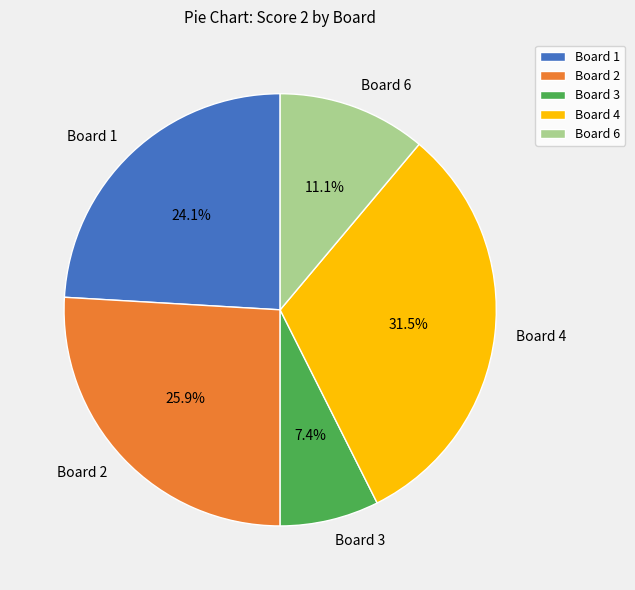

What is the total percentage of Board 6 and Board 1?

35.2%